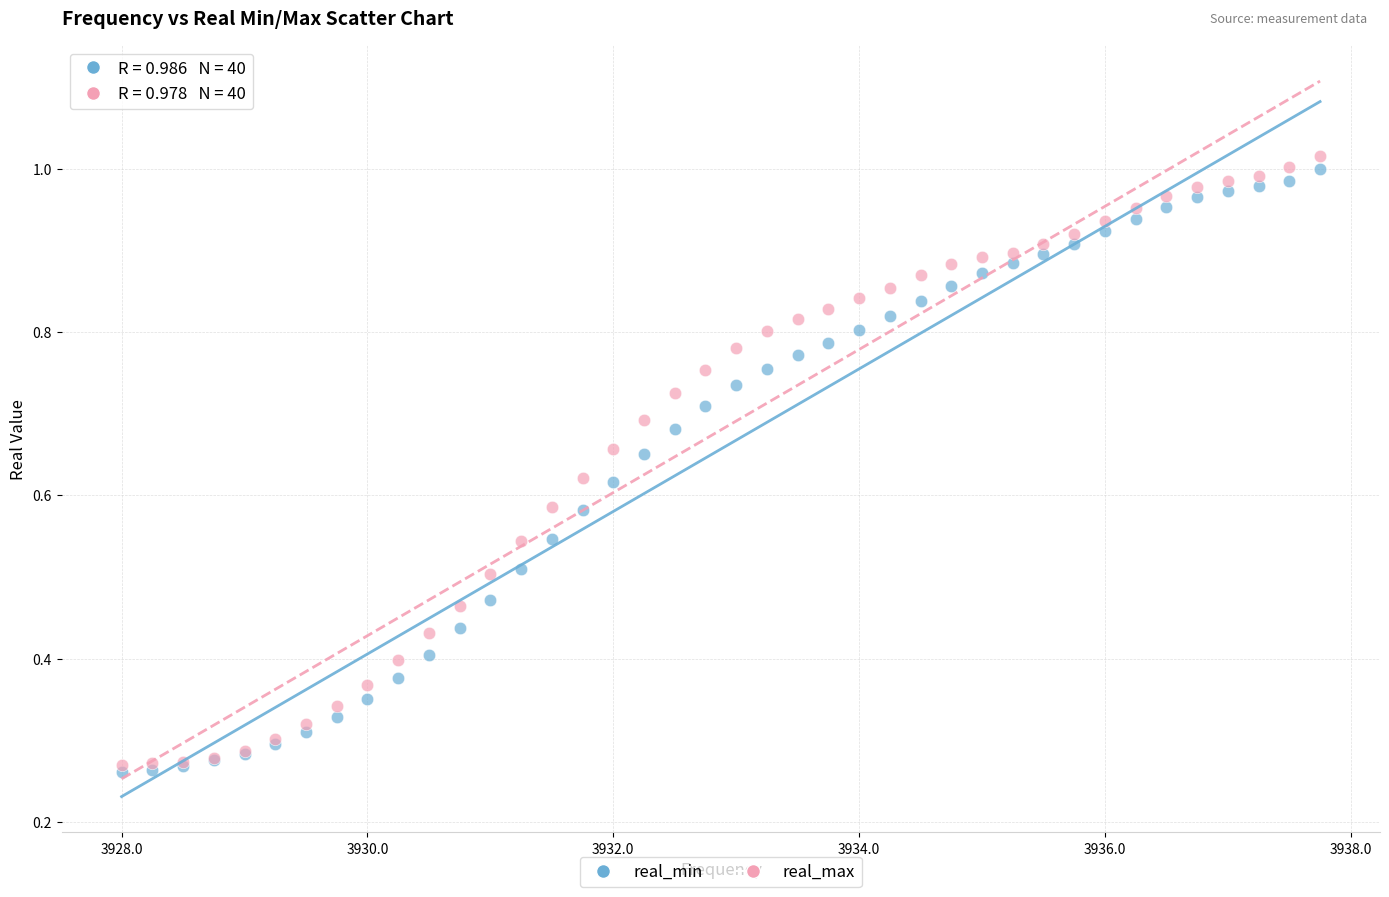

Which series has the widest spread of Y values?

real_max